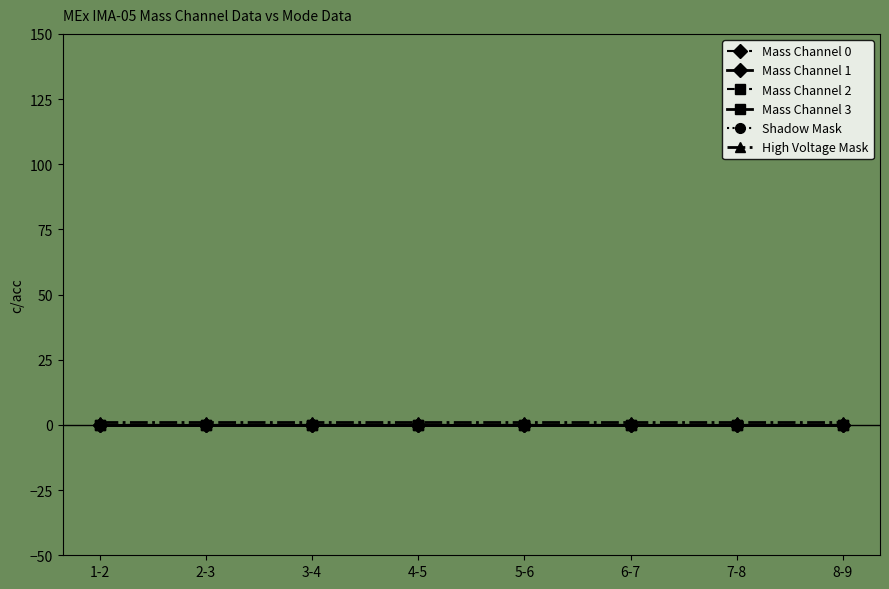

Reading left to right, extract all data points from this chart.

Mass Channel 0: 0	0	0	0	0	0	0	0
Mass Channel 1: 0	0	0	0	0	0	0	0
Mass Channel 2: 0	0	0	0	0	0	0	0
Mass Channel 3: 0	0	0	0	0	0	0	0
Shadow Mask: 0	0	0	0	0	0	0	0
High Voltage Mask: 1	1	1	1	1	1	1	1